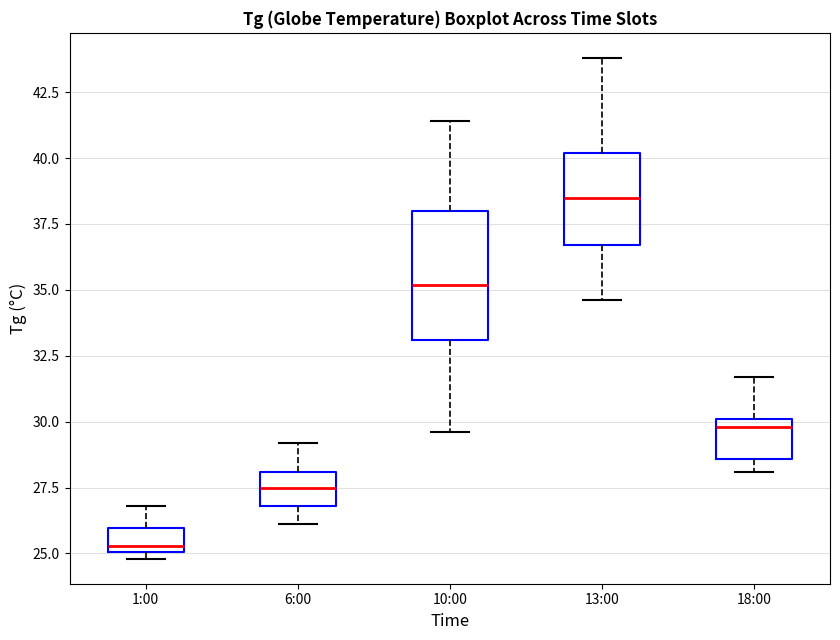

Comparing the boxes themselves (not the whiskers), which one is the tallest?

10:00